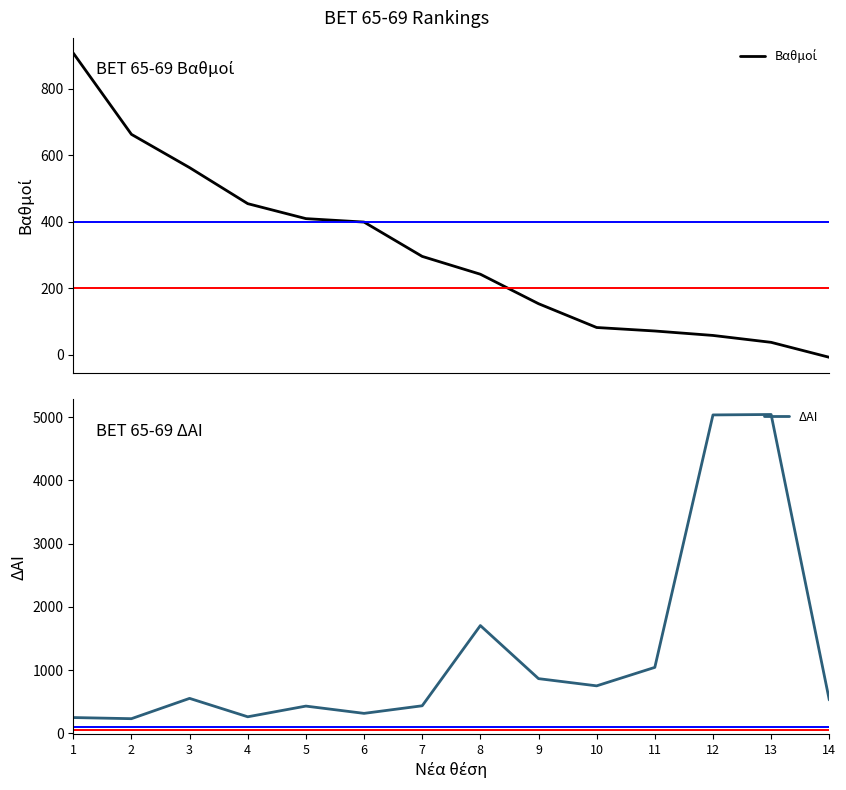

What are all the series names shown in the legend?

Βαθμοί, ΔΑΙ